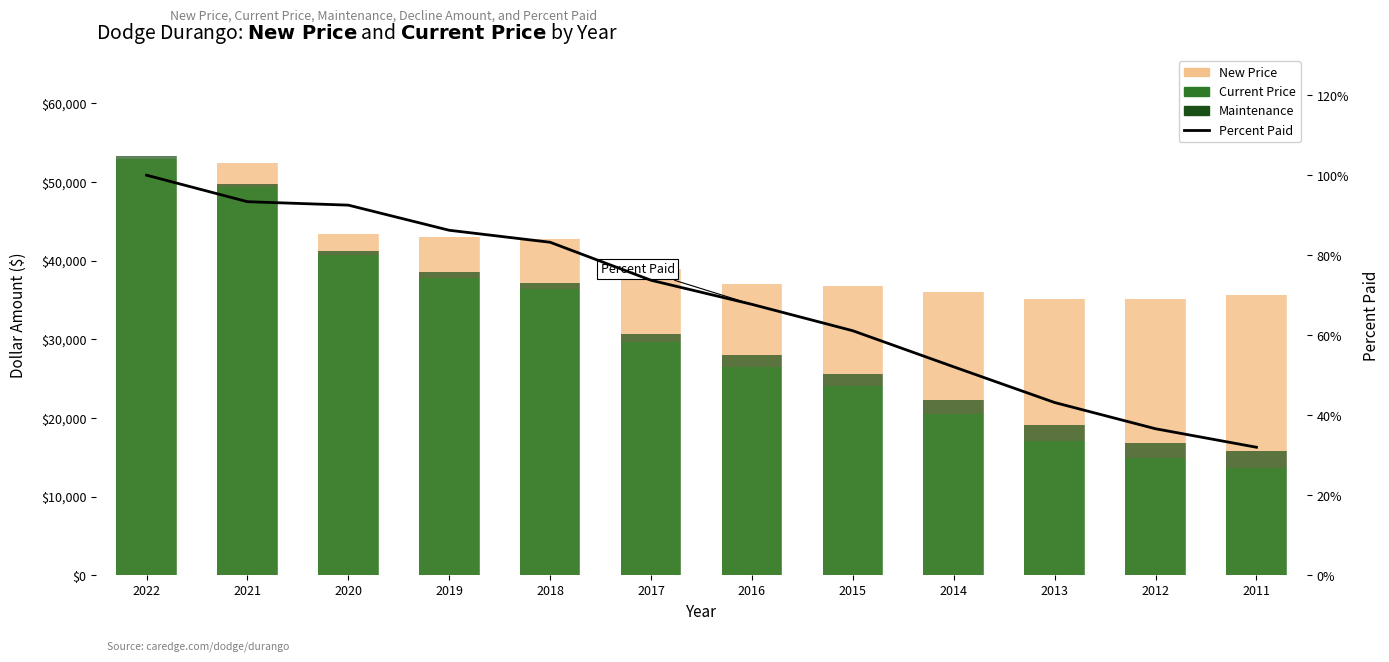

Which series has the largest total across all categories?

New Price